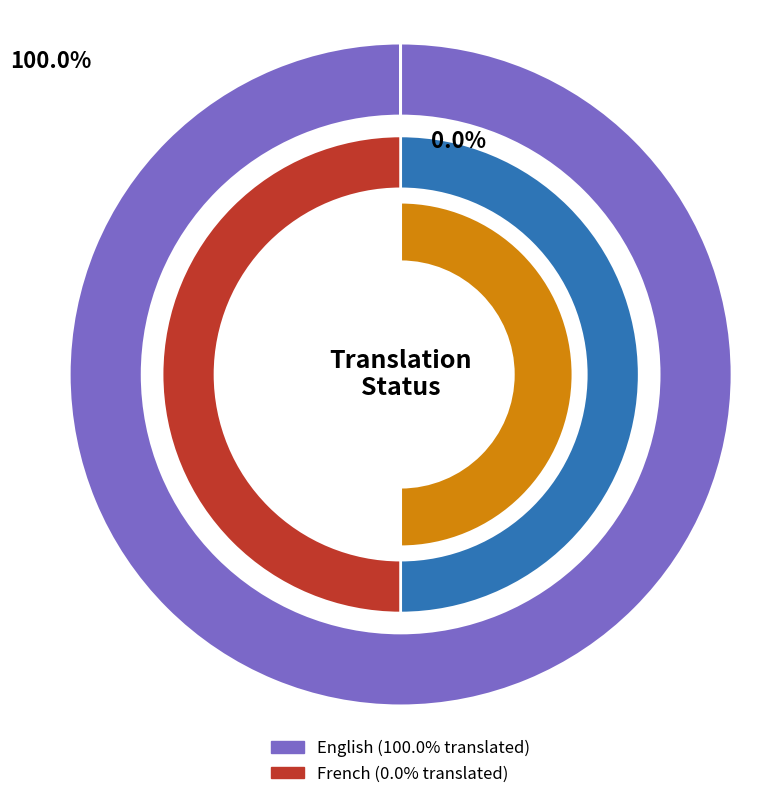

How many slices are in this pie chart?

2